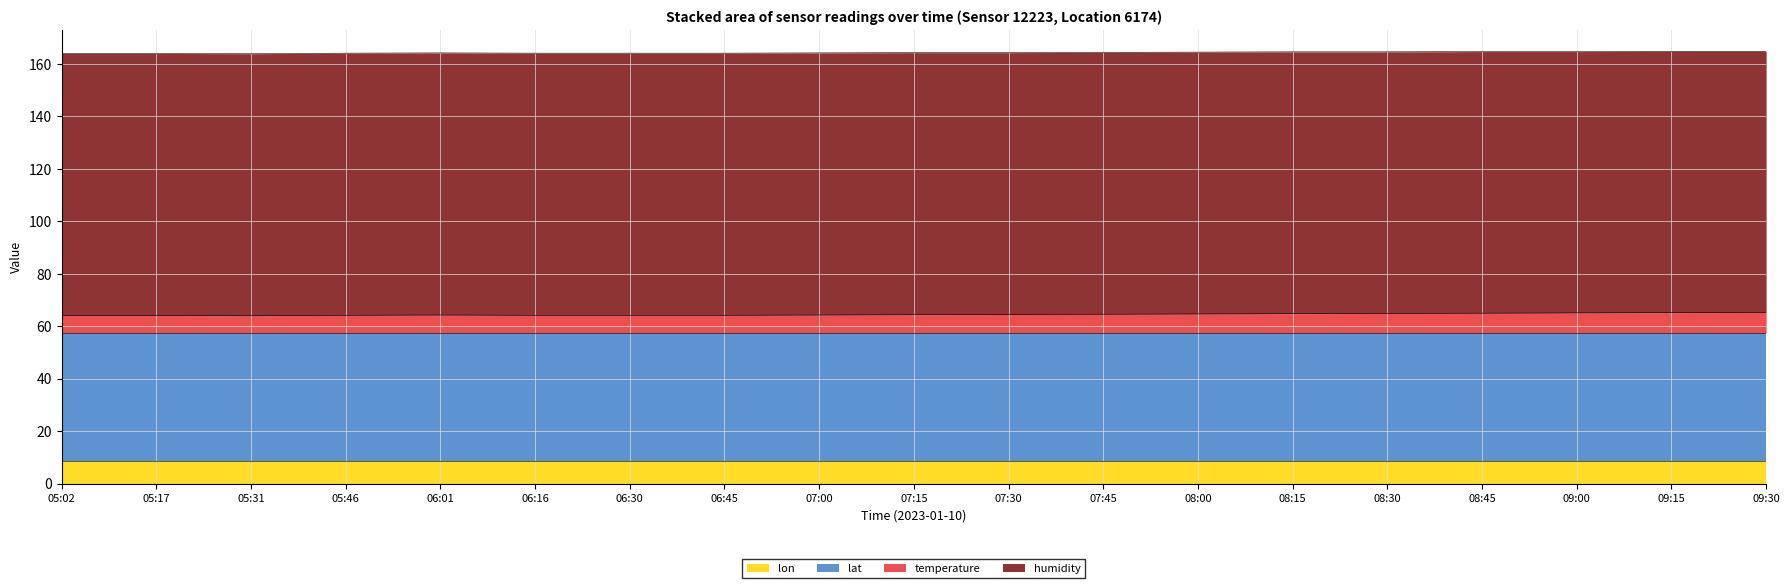

At which category is the sum across all series the highest?

09:30